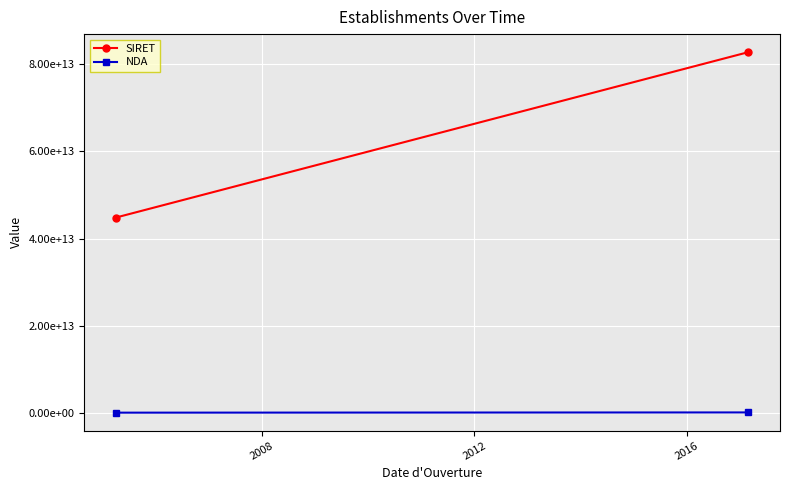

What is the average value of the SIRET series?

63815056950022